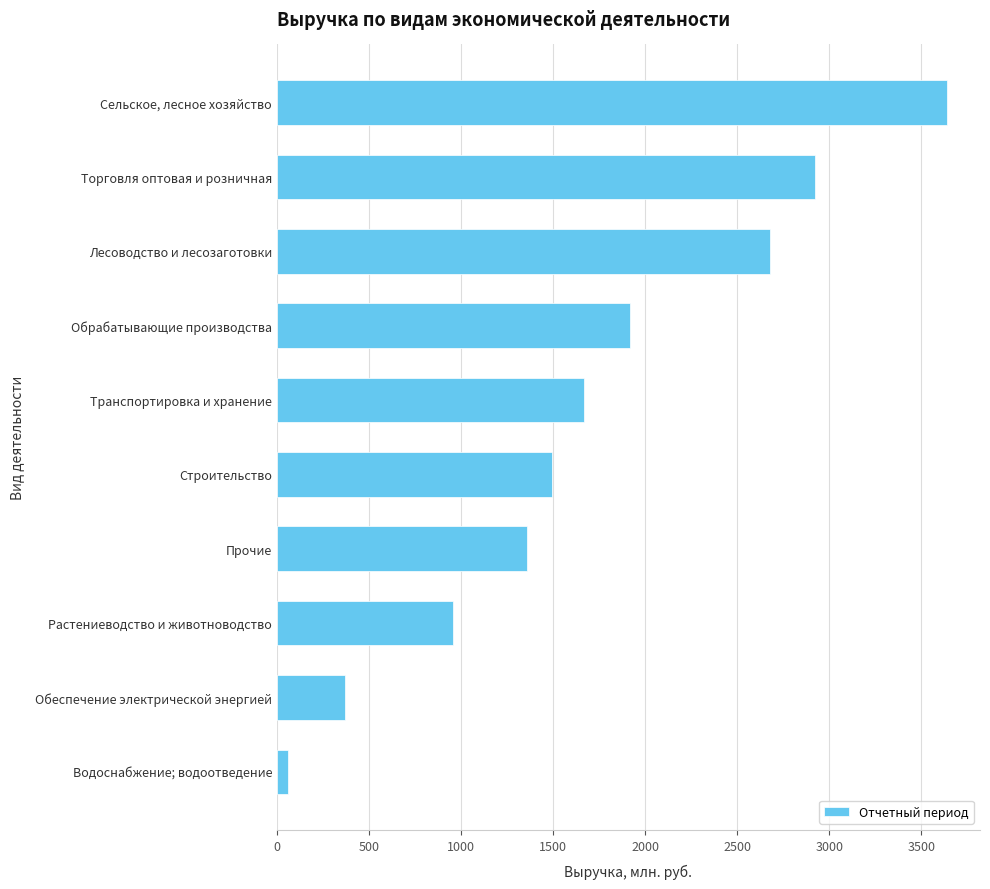

List the labels in order of value, largest first.

Сельское, лесное хозяйство, Торговля оптовая и розничная, Лесоводство и лесозаготовки, Обрабатывающие производства, Транспортировка и хранение, Строительство, Прочие, Растениеводство и животноводство, Обеспечение электрической энергией, Водоснабжение; водоотведение